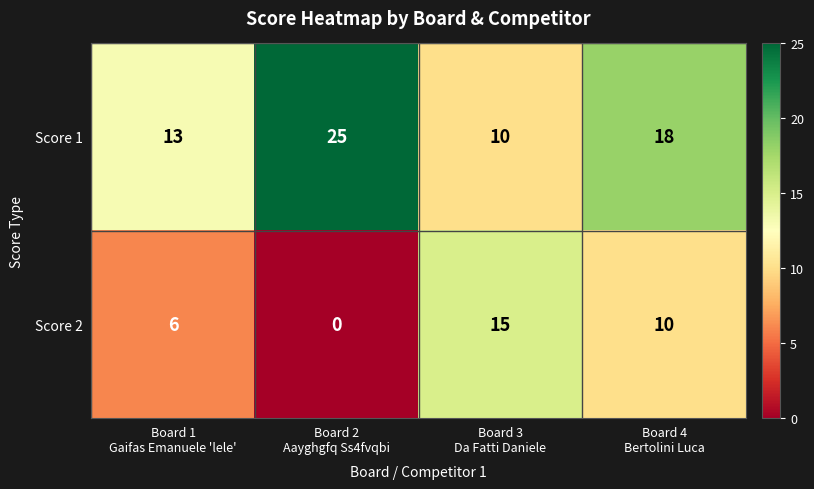

What is the sum of all Score 2 values?

31